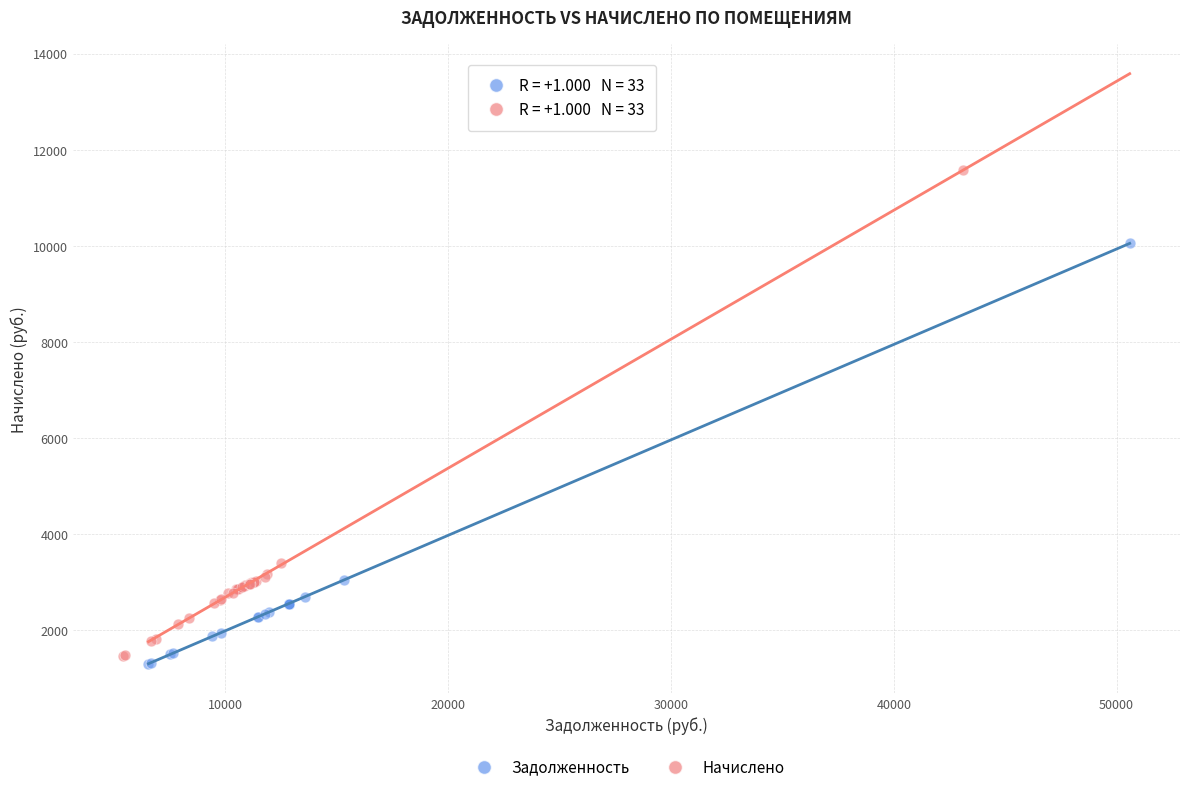

Which series has the widest spread of Y values?

Начислено